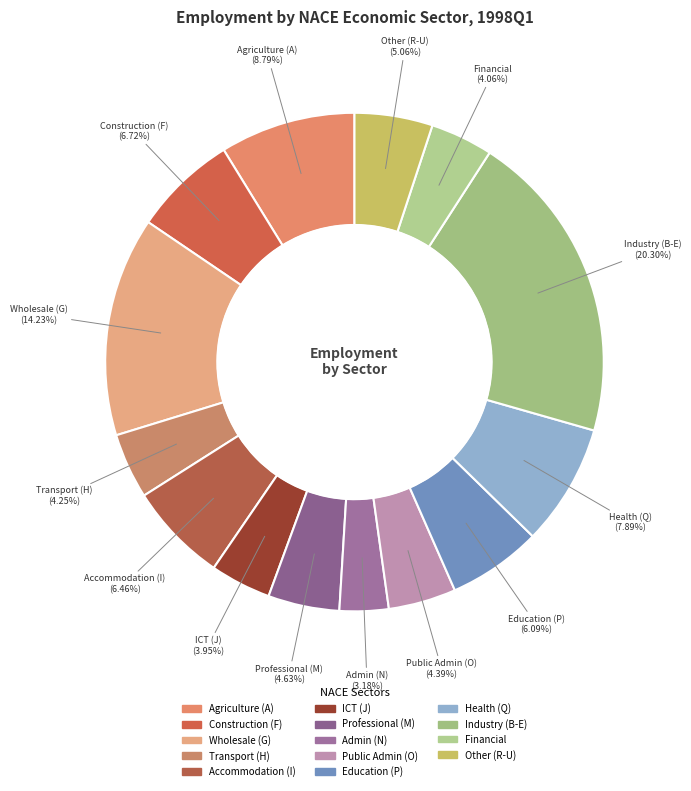

Is there a majority slice in this chart?

No